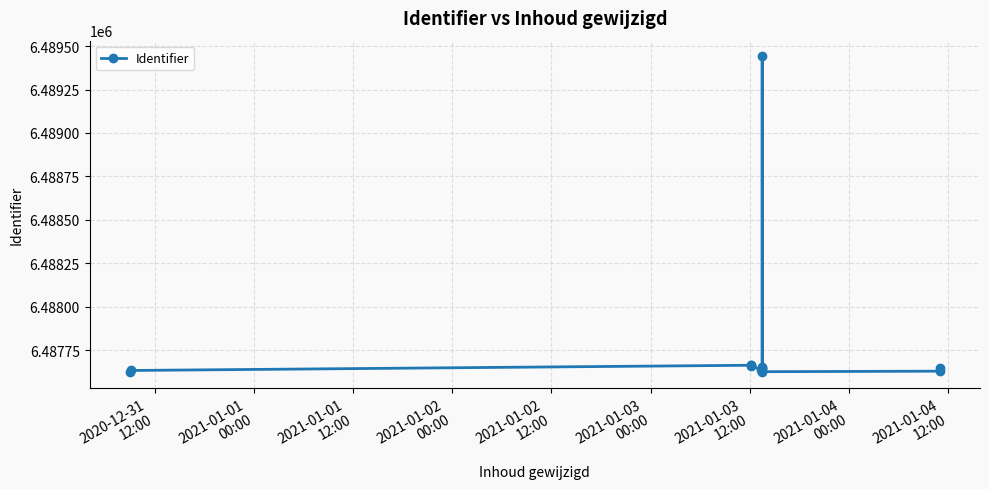

Which label corresponds to the smallest value in the chart?

2020-12-31
12:00